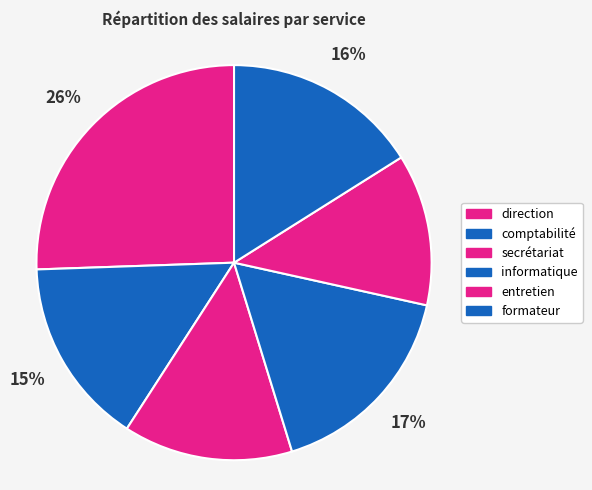

To the nearest percent, what is the difference between the largest and smallest slice percentages?

13%